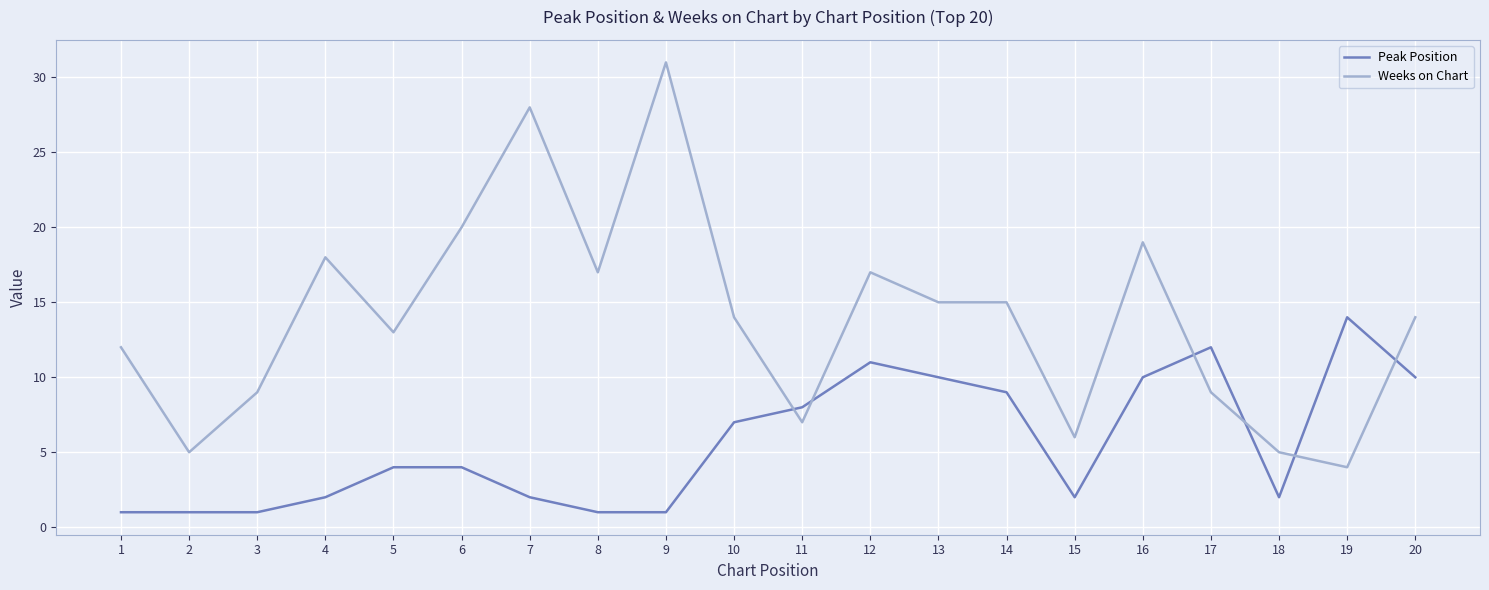

Which series has the largest total across all categories?

Weeks on Chart